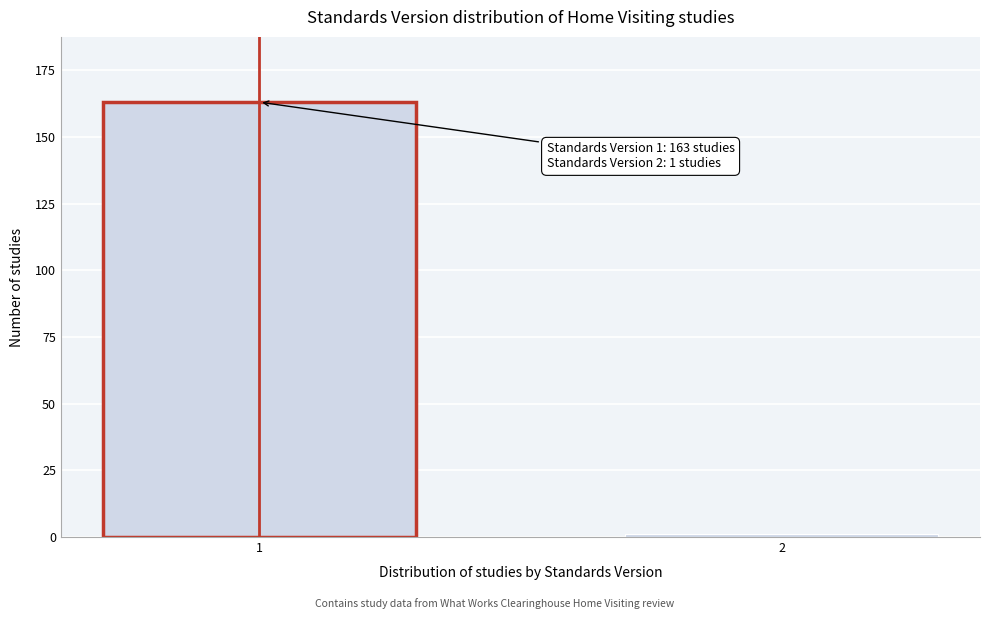

Reading left to right, what are all the values shown in this chart?

163	1